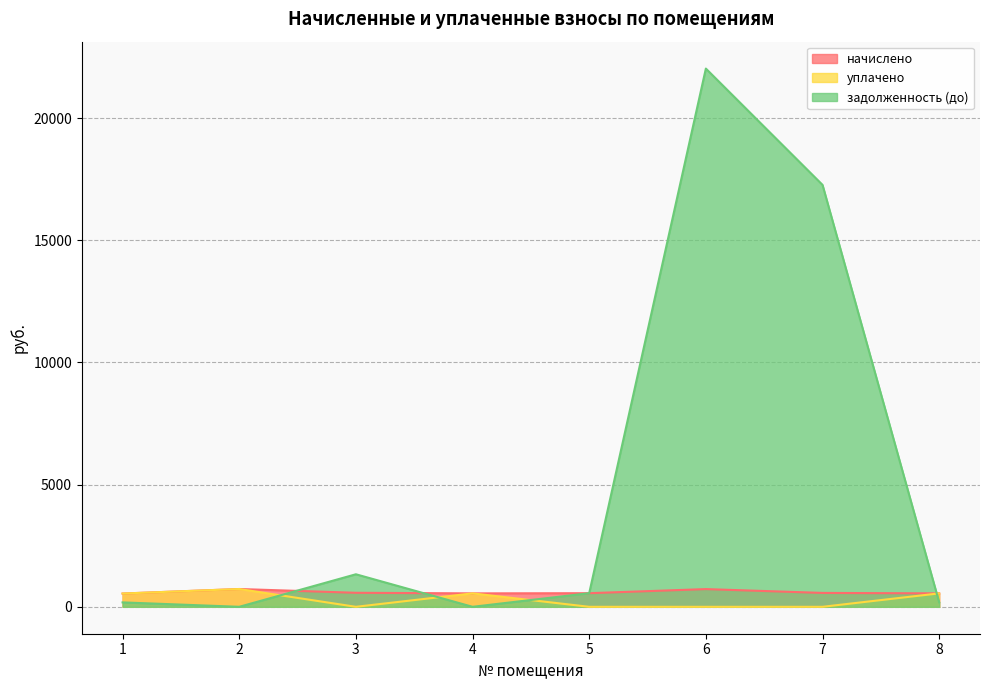

True or false: уплачено and задолженность (до) cross at least once.

True